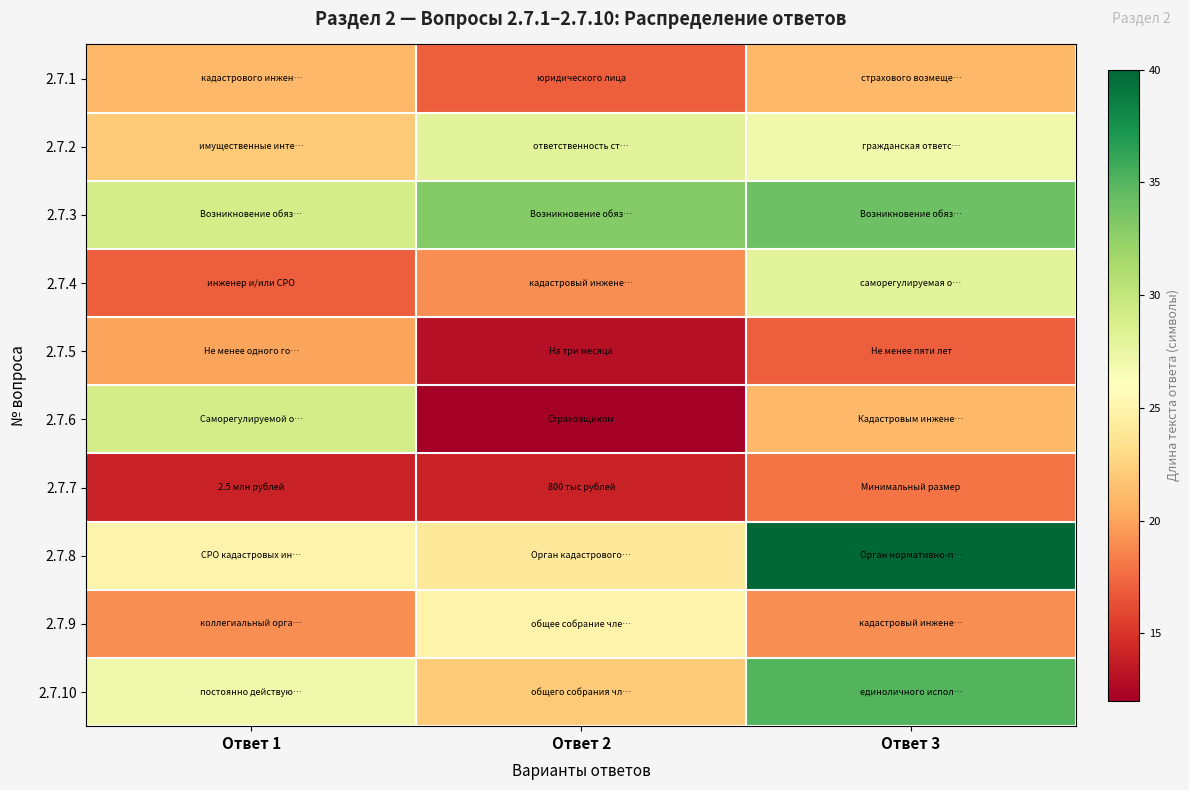

At how many categories does at least one series exceed 15?

3